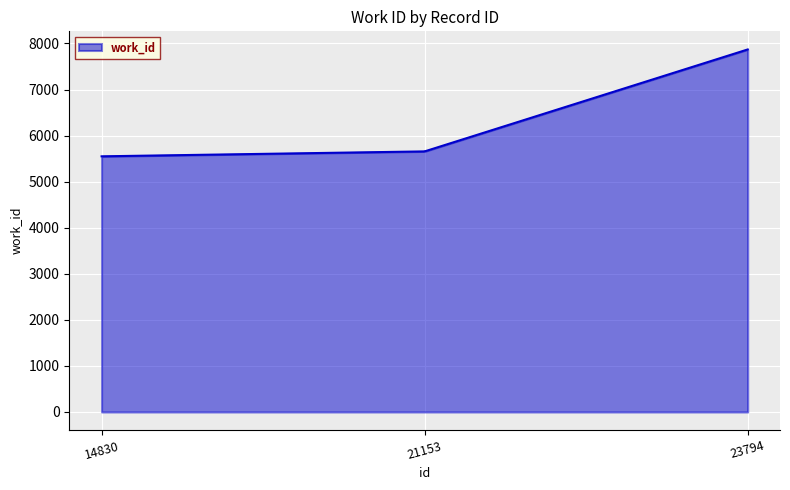

What is the greatest value displayed?

7870.0